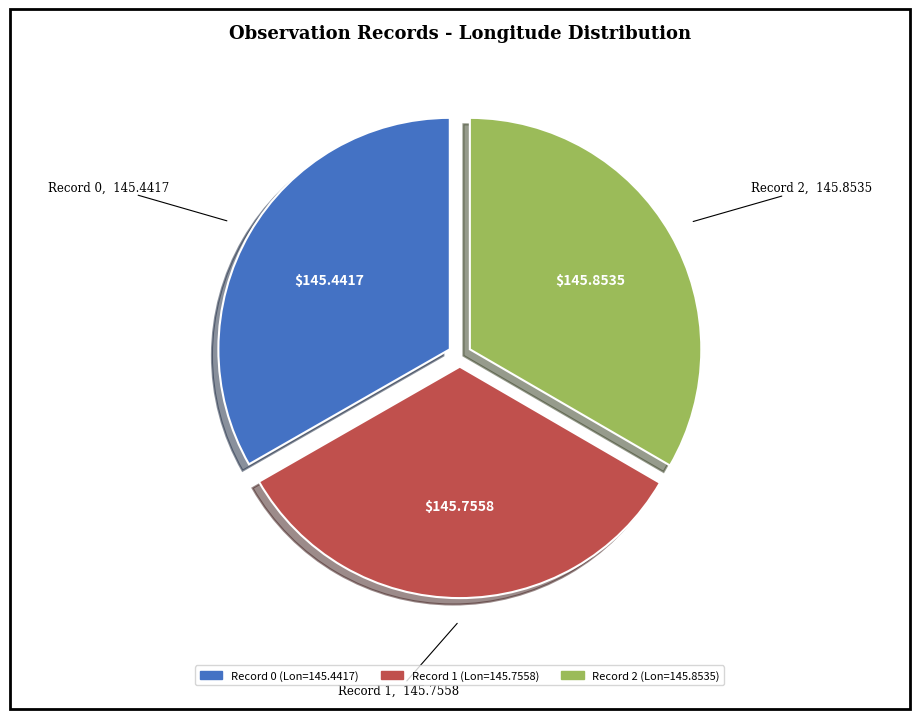

How many segments does this pie chart have?

3